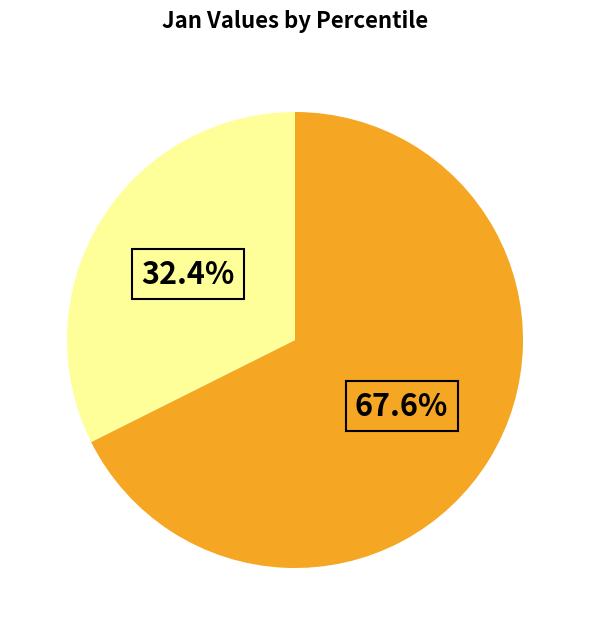

Is there a majority slice in this chart?

Yes